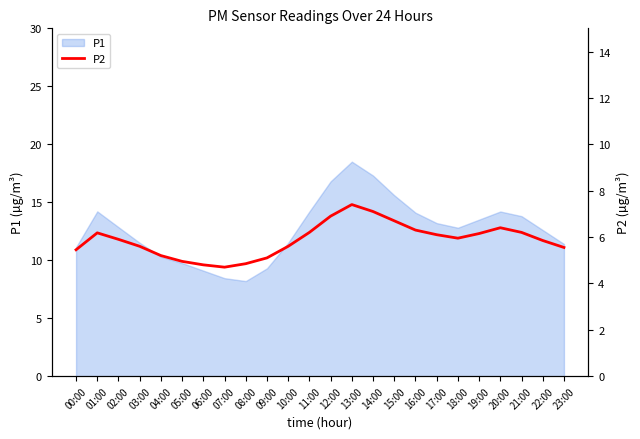

Approximately how many times larger is the value at 05:00 compared to 23:00?

0.9